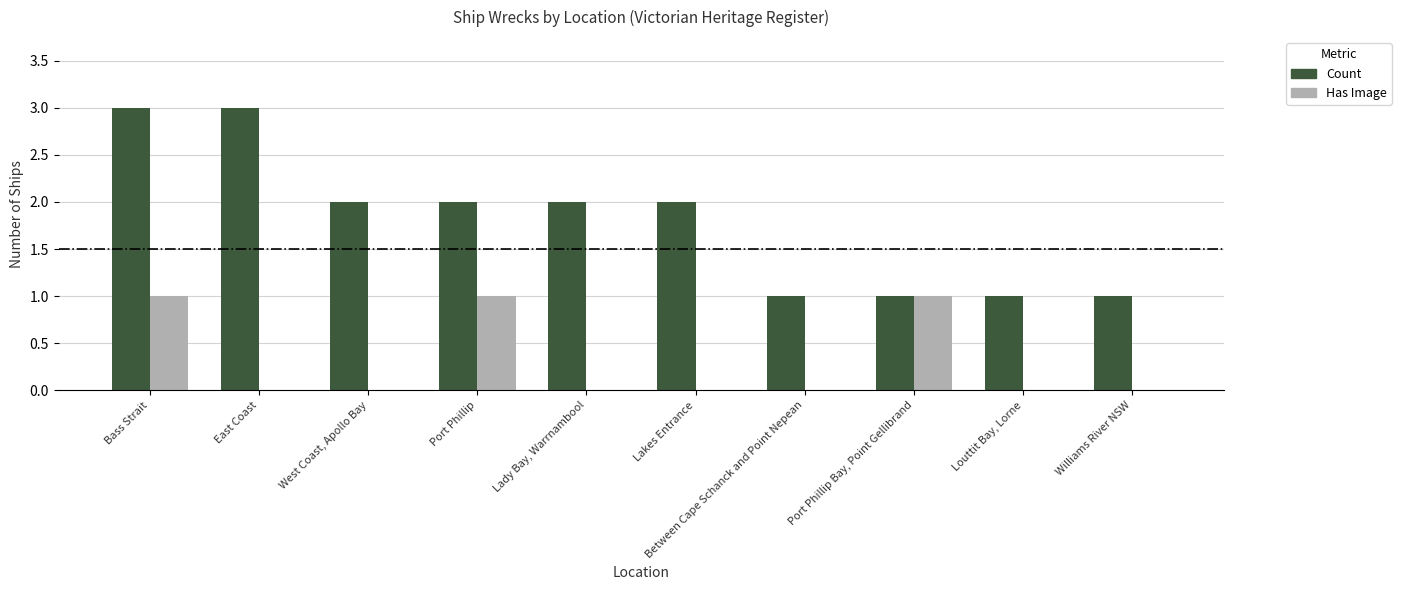

True or false: Has Image has a value of 0 at Lady Bay, Warrnambool.

True